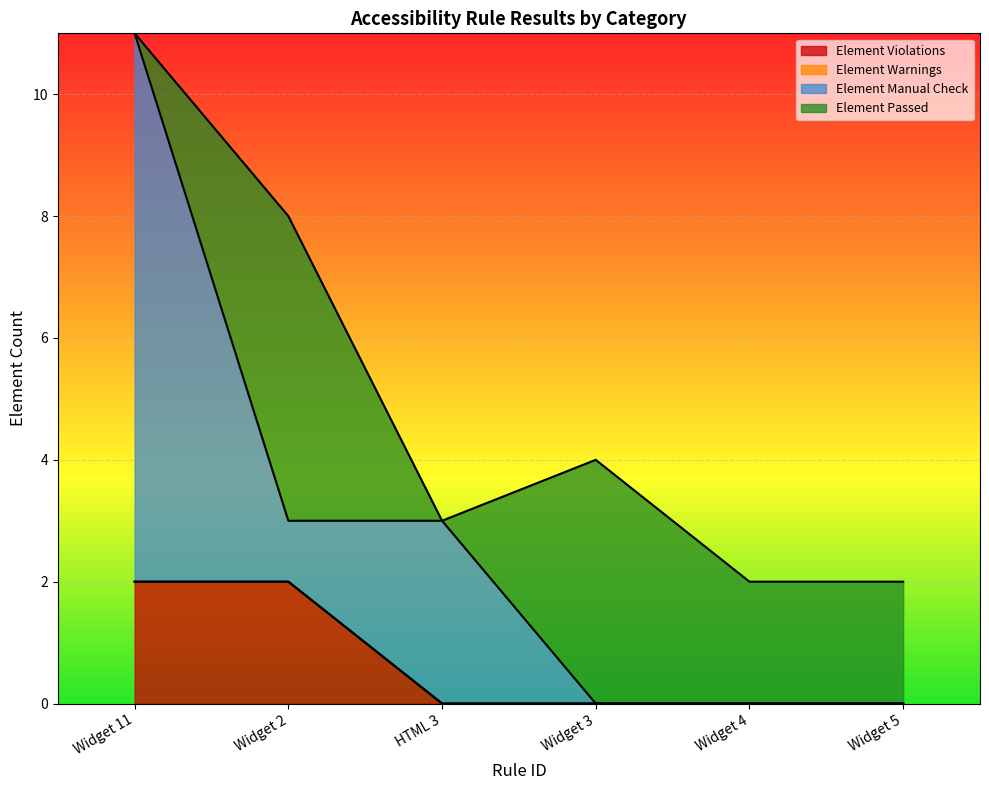

The Element Violations series shows 2 at Widget 11. True or false?

True